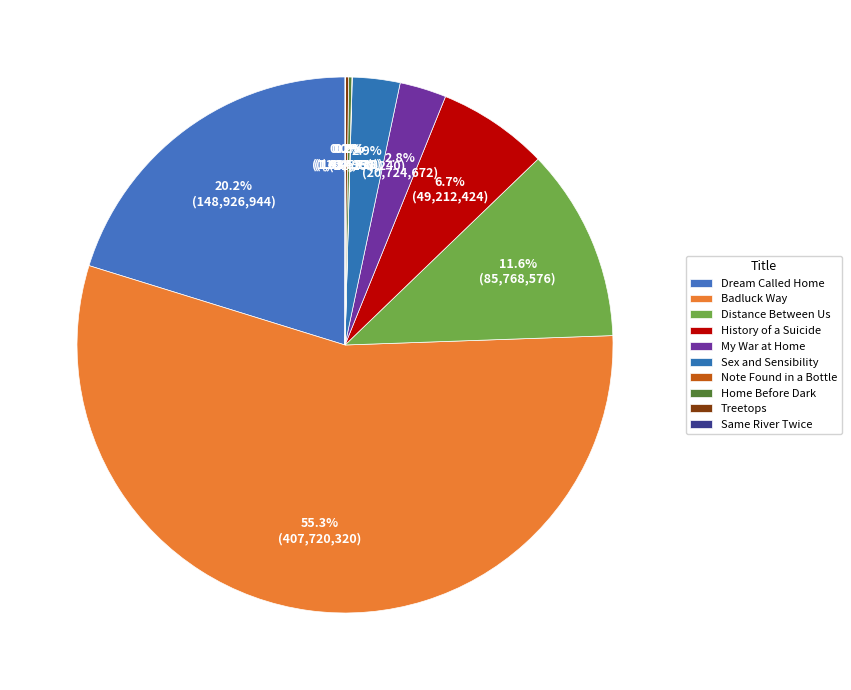

What is the ratio of the value at Note Found in a Bottle to the value at Home Before Dark?

0.1